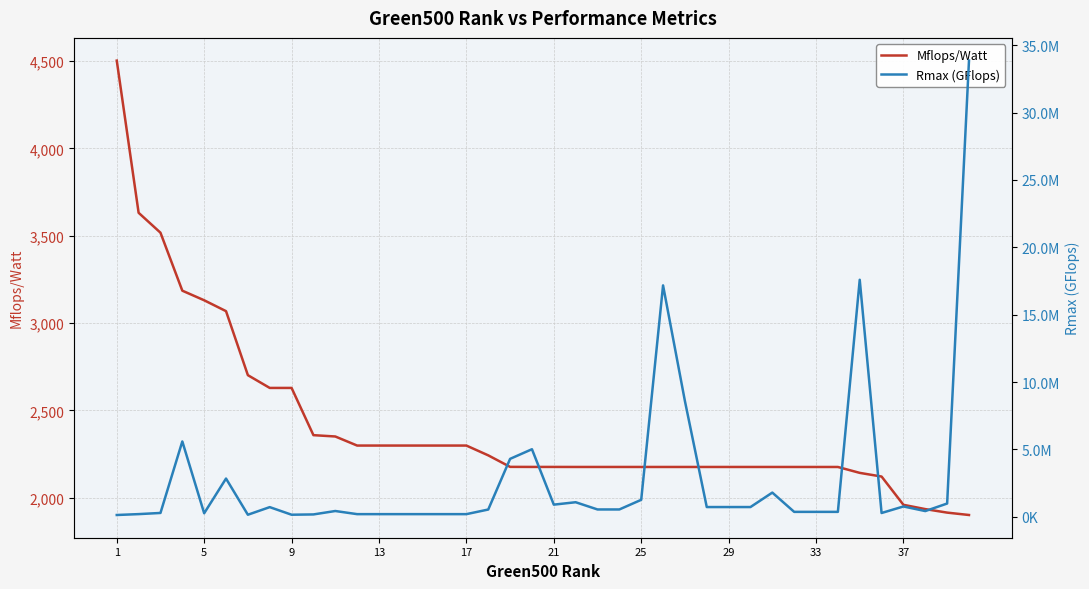

At how many categories does at least one series exceed 31970431?

1